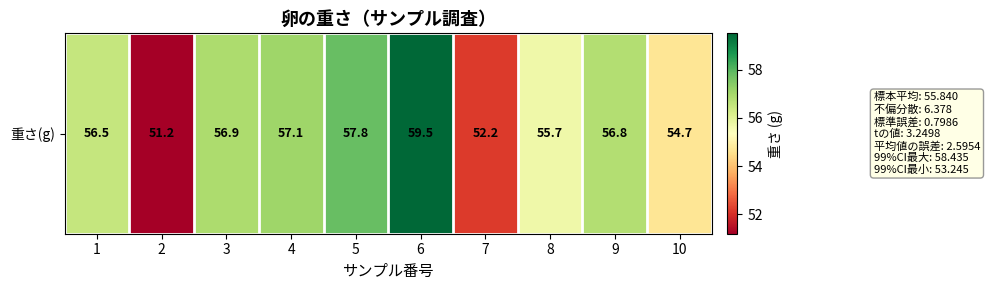

Count the number of values greater than 56.

6